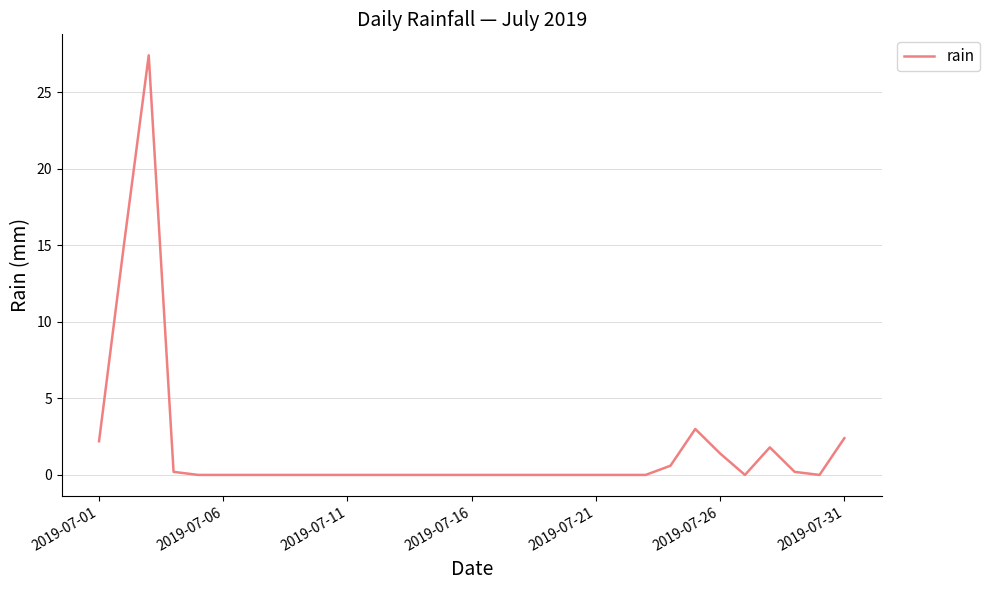

What is the maximum value shown in the chart?

27.4